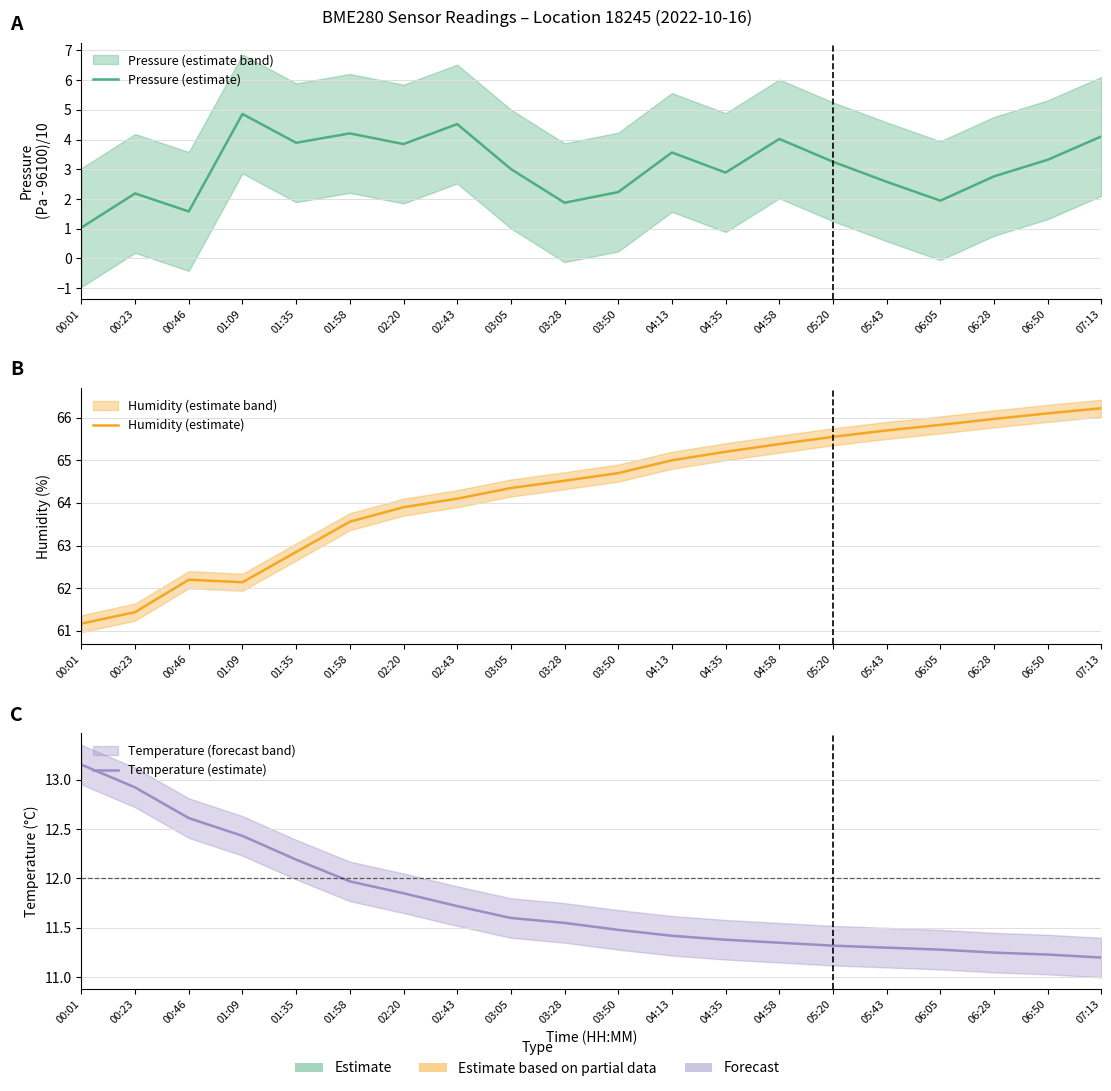

What is the total value across all series at 00:01?

75.4